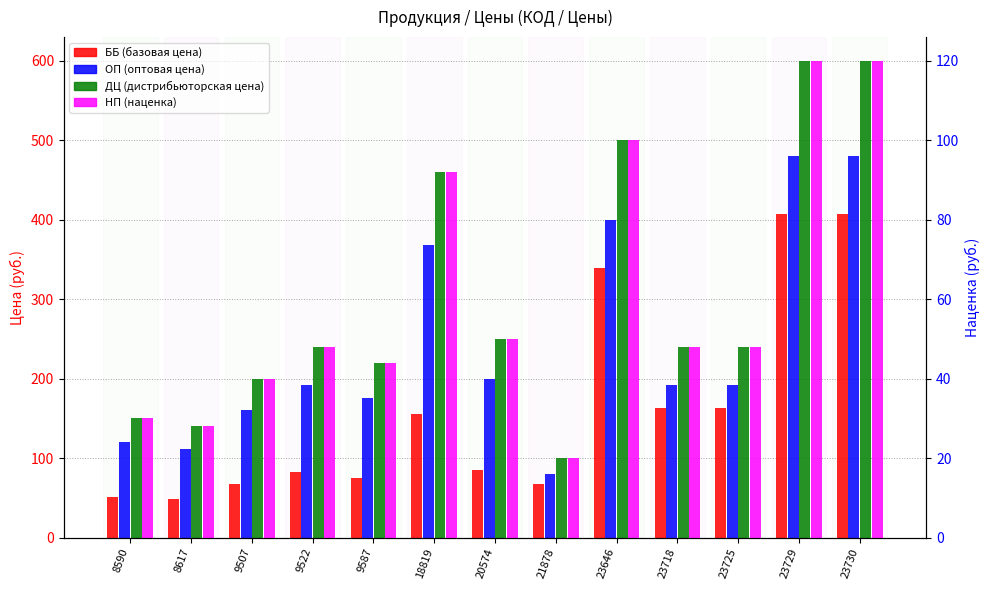

True or false: ДЦ (дистрибьюторская цена) has a value of 327 at 20574.

False